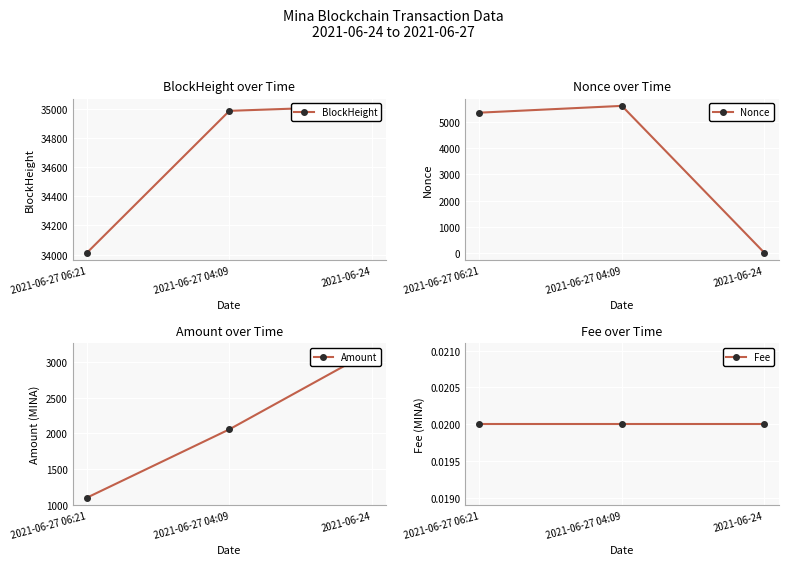

True or false: Nonce has a value of 8963.6 at 2021-06-27 04:09.

False